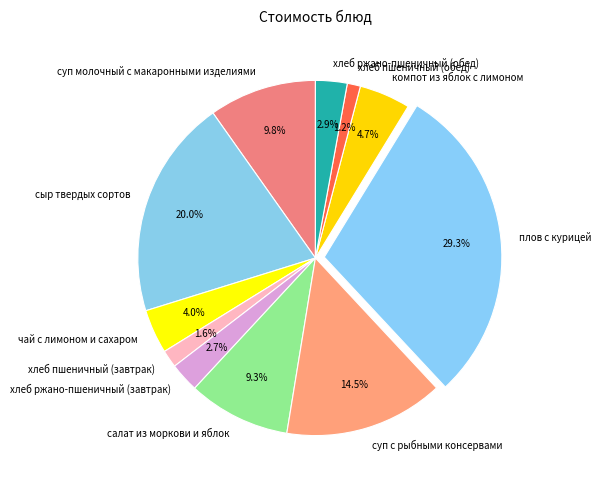

Is there any slice that represents more than half of the pie?

No